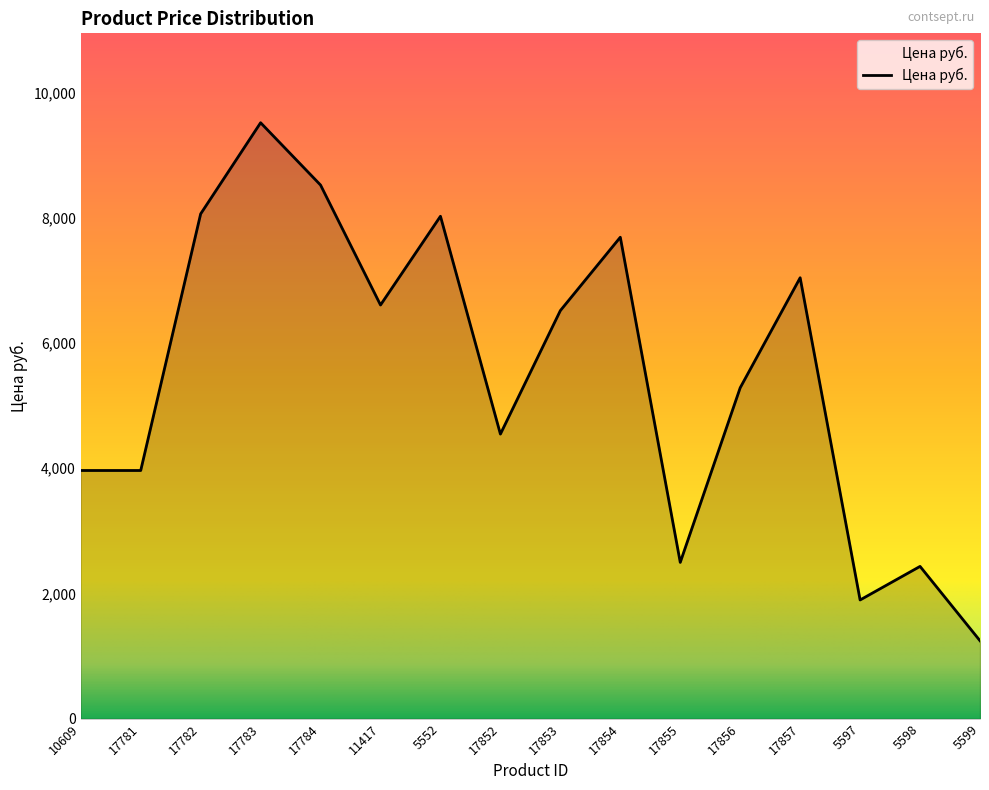

How many lines are shown in the chart?

1